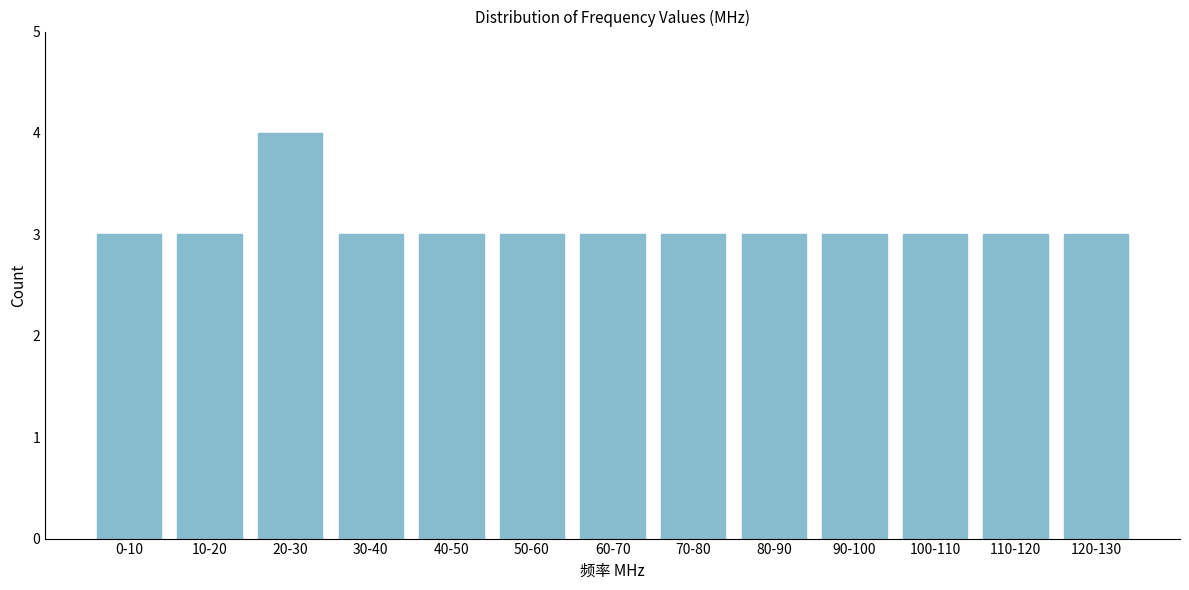

Reading left to right, list all the values displayed in this chart.

0-10=3	10-20=3	20-30=4	30-40=3	40-50=3	50-60=3	60-70=3	70-80=3	80-90=3	90-100=3	100-110=3	110-120=3	120-130=3